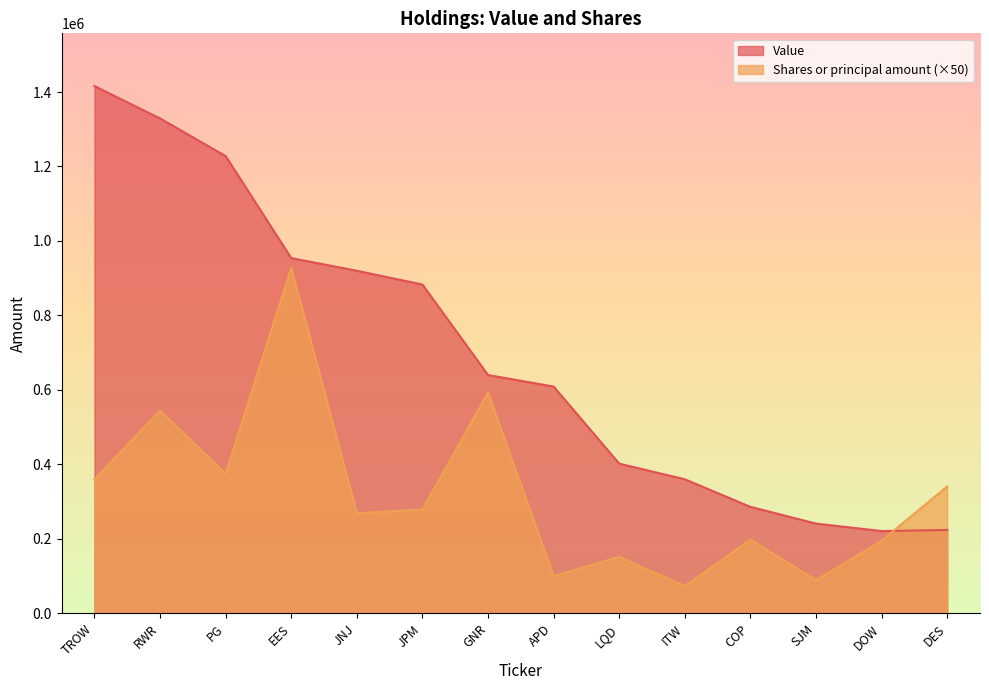

Where does the Value series first go above 640000?

TROW